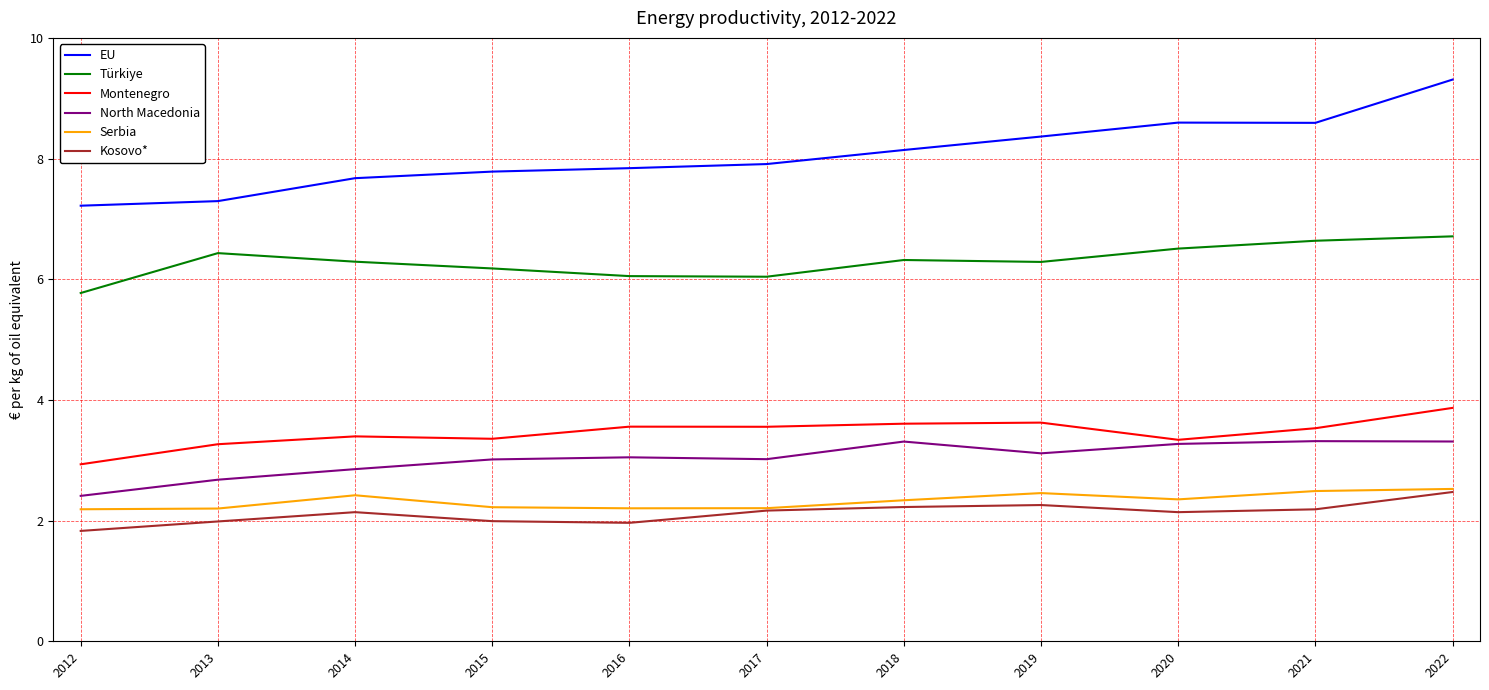

True or false: Montenegro and EU cross at least once.

False